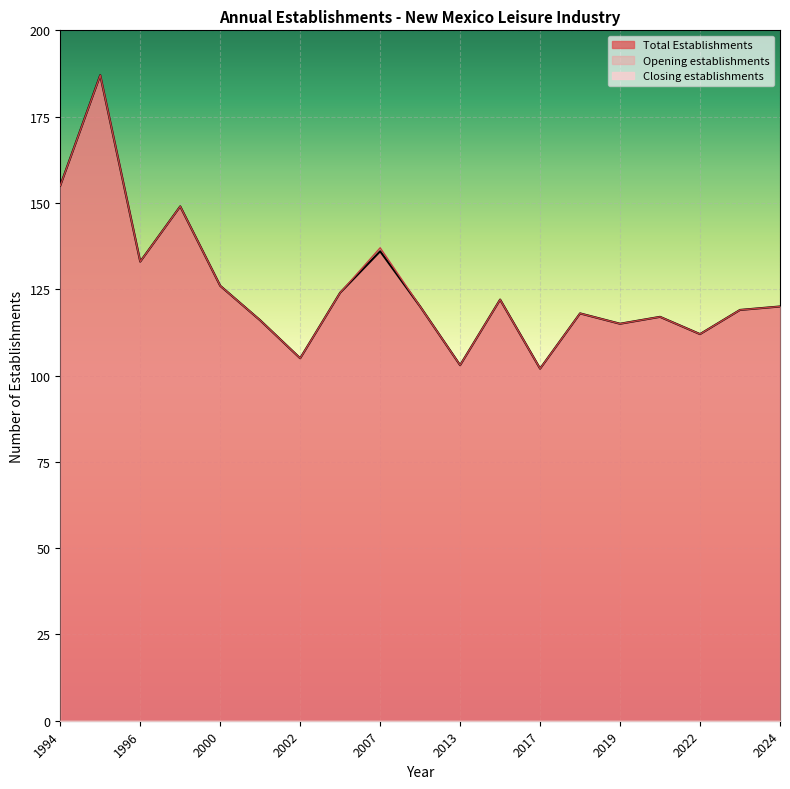

At how many categories does at least one series exceed 162?

1